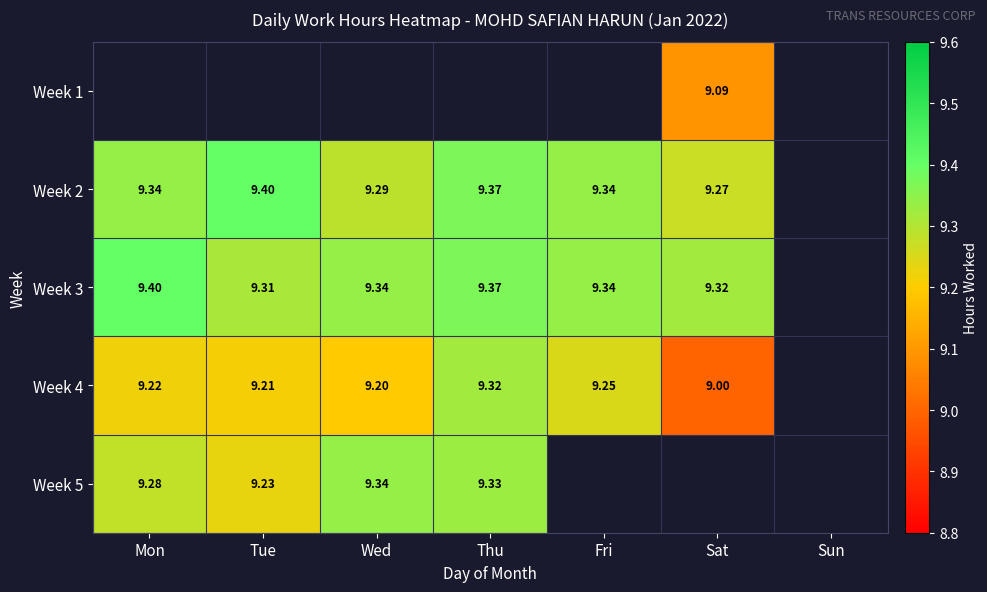

Is the value of Week 4 at Mon greater than the value of Week 2 at Wed?

No